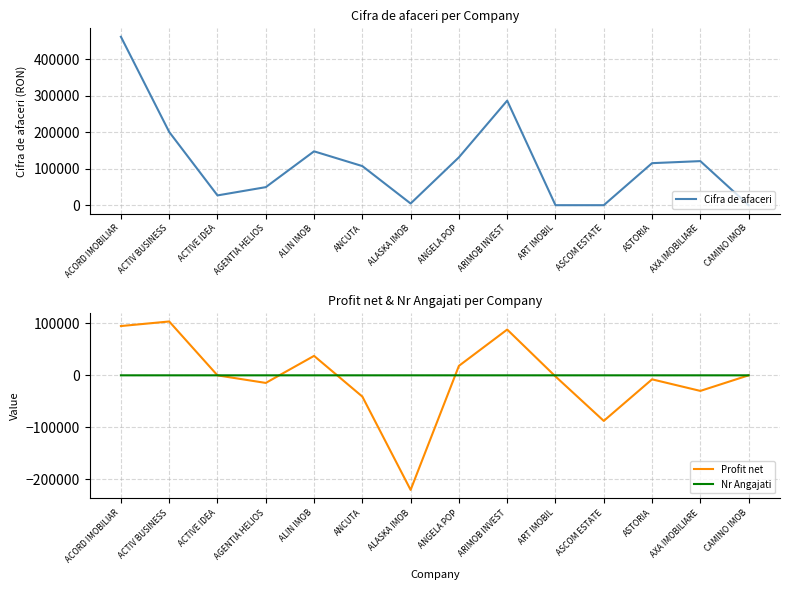

Reading left to right, what are all the values shown in this chart?

Cifra de afaceri: ACORD IMOBILIAR=461464	ACTIV BUSINESS=200628	ACTIVE IDEA=26782	AGENTIA HELIOS=49414	ALIN IMOB=147557	ANCUTA=107122	ALASKA IMOB=4584	ANGELA POP=131153	ARIMOB INVEST=286444	ART IMOBIL=0	ASCOM ESTATE=0	ASTORIA=115133	AXA IMOBILIARE=120737	CAMINO IMOB=0
Profit net: ACORD IMOBILIAR=94603	ACTIV BUSINESS=103391	ACTIVE IDEA=-85	AGENTIA HELIOS=-14593	ALIN IMOB=37345	ANCUTA=-40803	ALASKA IMOB=-219999	ANGELA POP=18173	ARIMOB INVEST=87876	ART IMOBIL=-2132	ASCOM ESTATE=-87478	ASTORIA=-7716	AXA IMOBILIARE=-29914	CAMINO IMOB=0
Nr Angajati: ACORD IMOBILIAR=6	ACTIV BUSINESS=2	ACTIVE IDEA=1	AGENTIA HELIOS=1	ALIN IMOB=4	ANCUTA=4	ALASKA IMOB=7	ANGELA POP=3	ARIMOB INVEST=2	ART IMOBIL=0	ASCOM ESTATE=1	ASTORIA=3	AXA IMOBILIARE=5	CAMINO IMOB=0